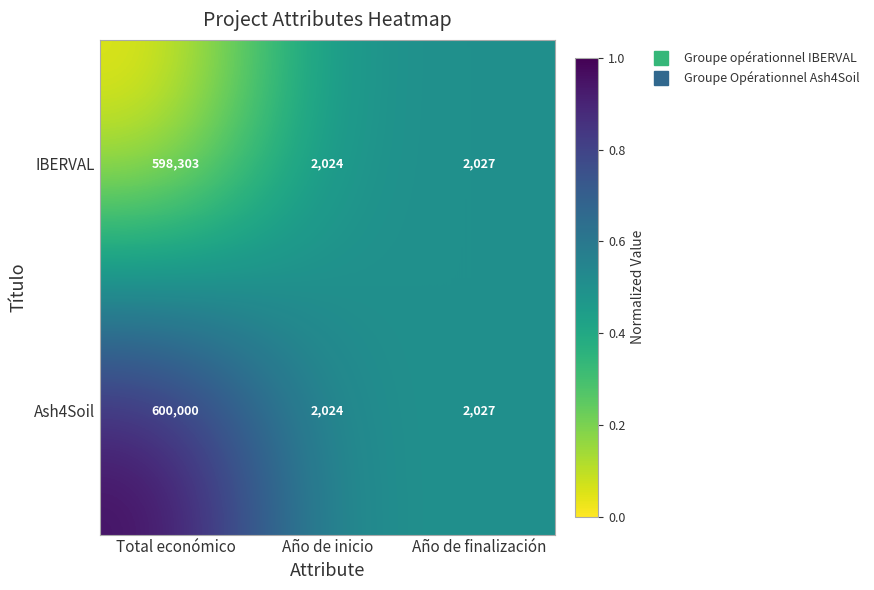

Reading right to left, what are all the values shown in this chart?

IBERVAL: Año de finalización=2027	Año de inicio=2024	Total económico=598303
Ash4Soil: Año de finalización=2027	Año de inicio=2024	Total económico=600000